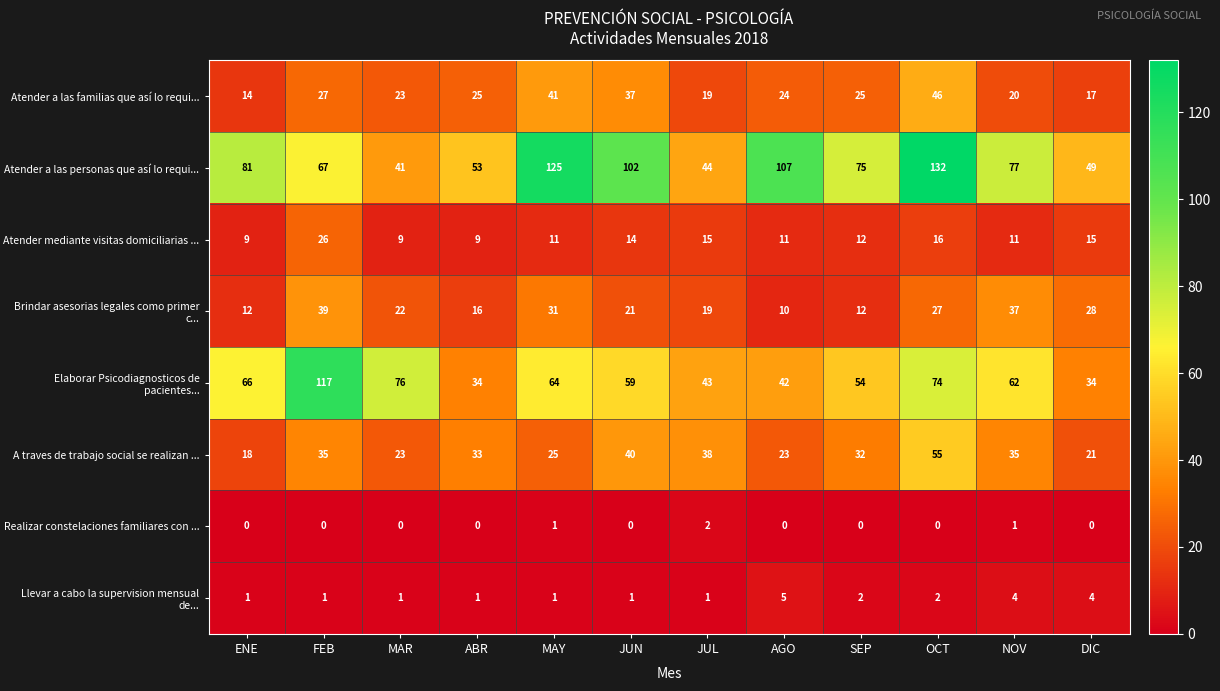

The Atender a las personas que así lo requi... series shows 41 at MAR. True or false?

True